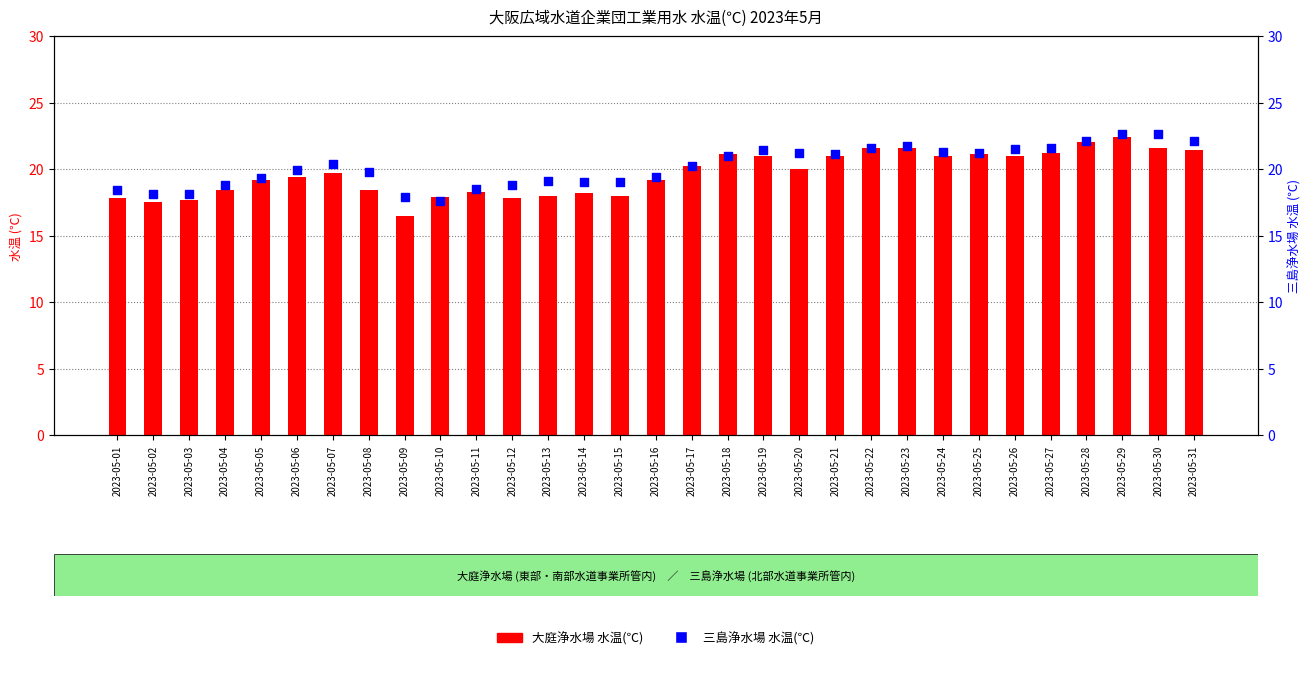

At how many categories does at least one series exceed 20?

16